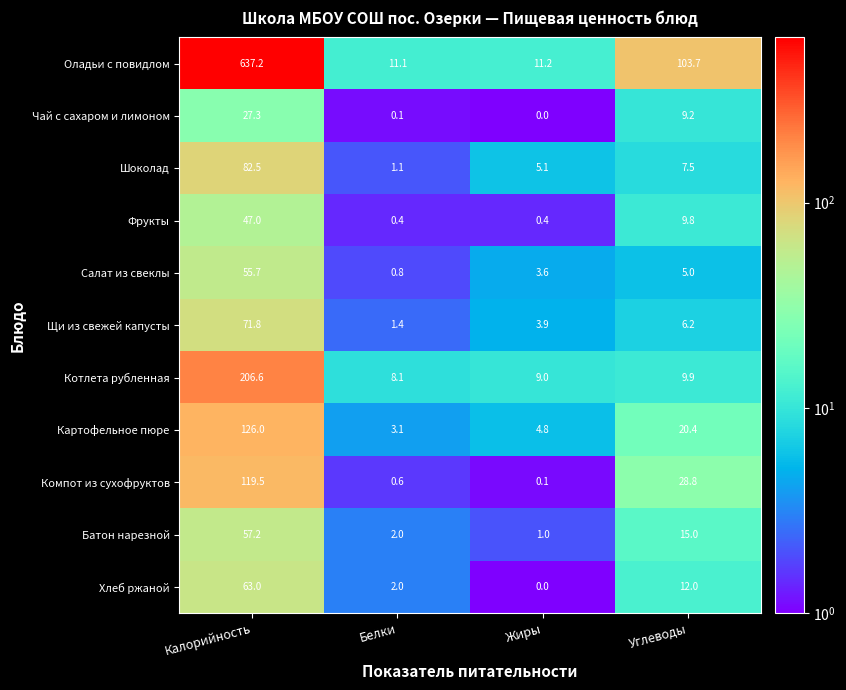

What is the spread (max minus min) of values at Калорийность?

609.9